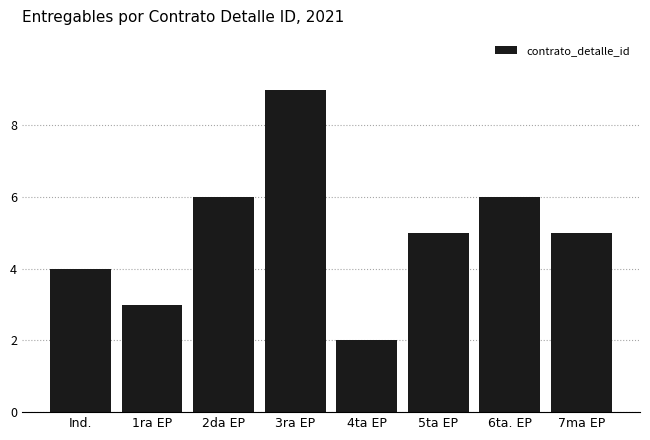

What is the difference between the second highest and minimum values?

4